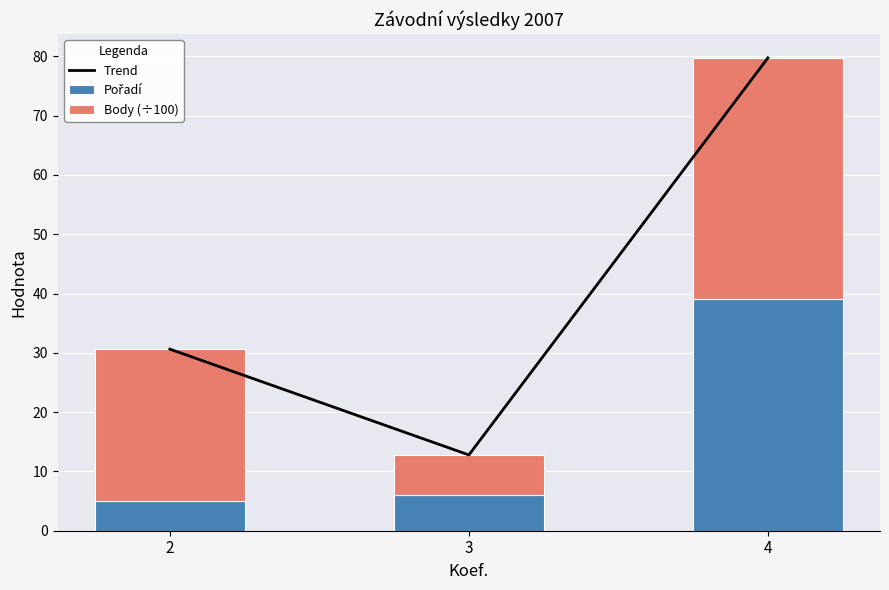

Which has a higher value, 3 or 4?

4